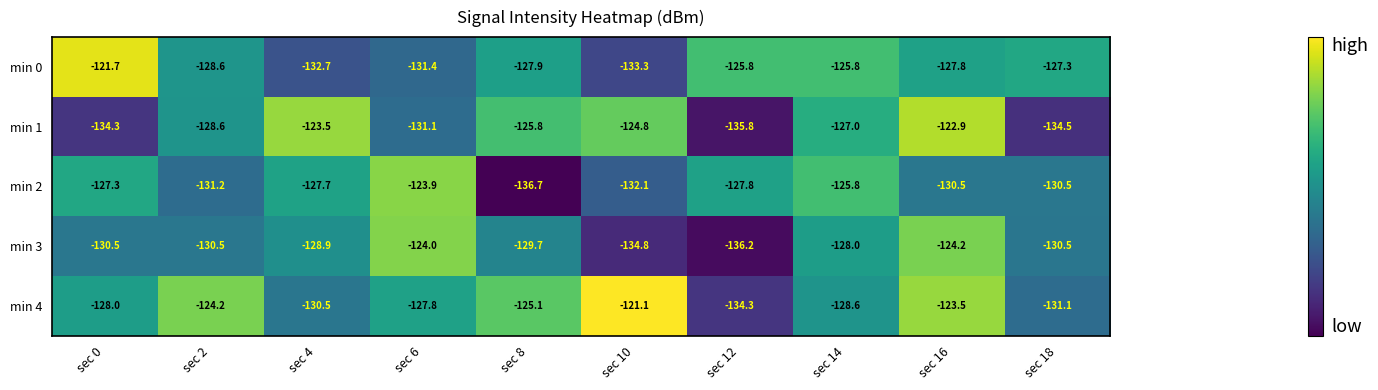

Which series has the largest total across all categories?

min 4